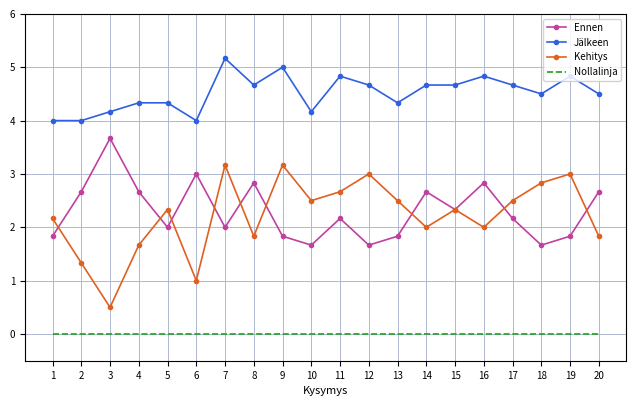

Which series has the largest total across all categories?

Jälkeen